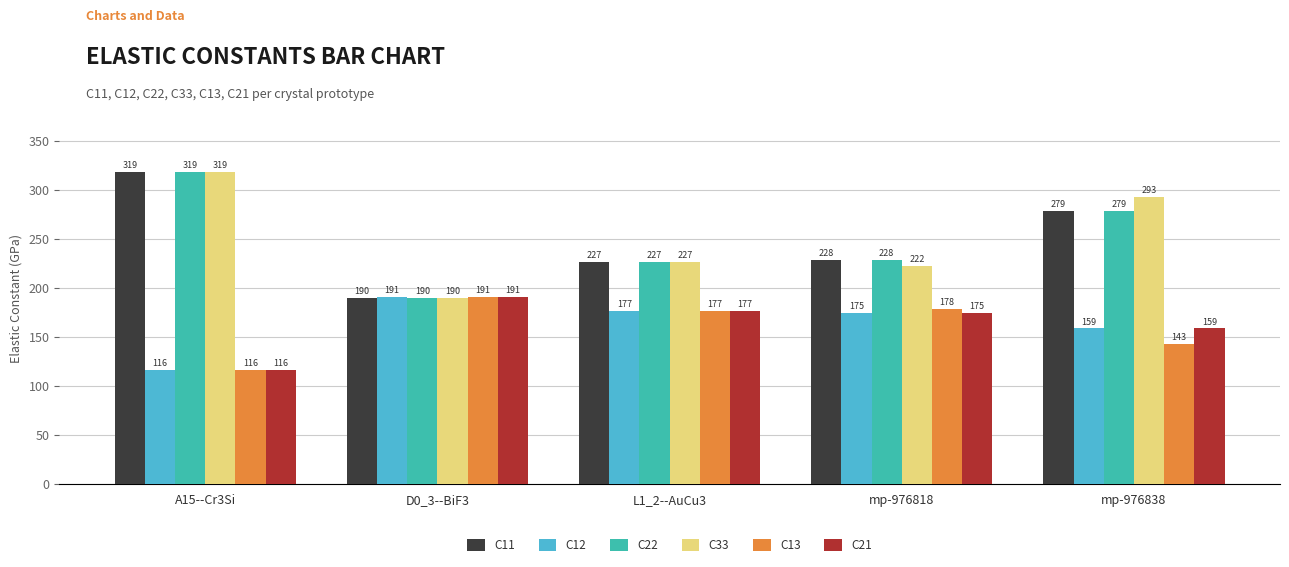

How many data points in C11 are above 228?

3